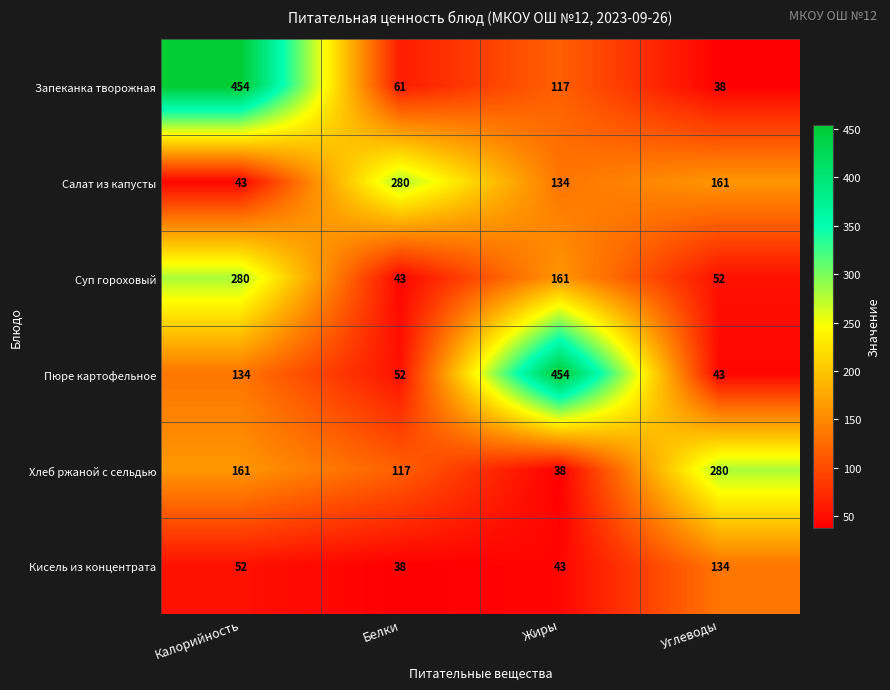

Rank the series at Жиры from lowest to highest value.

Хлеб ржаной с сельдью, Кисель из концентрата, Запеканка творожная, Салат из капусты, Суп гороховый, Пюре картофельное